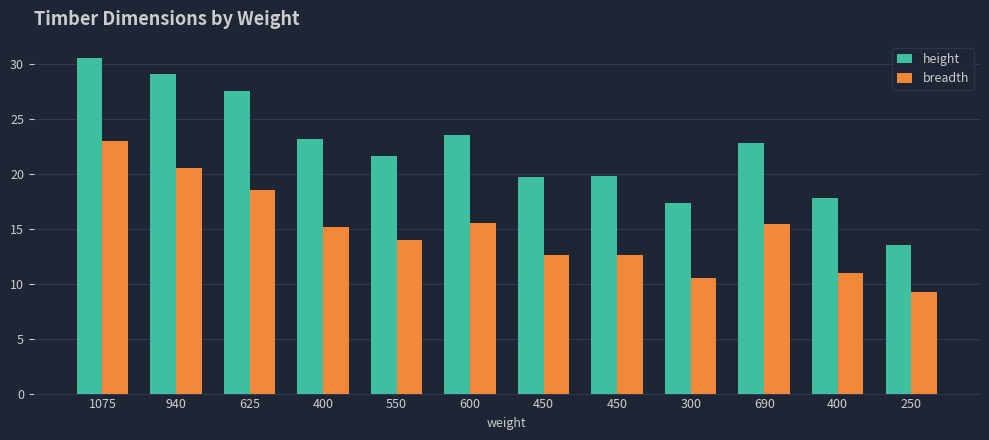

What is the minimum value shown in the chart?

9.2